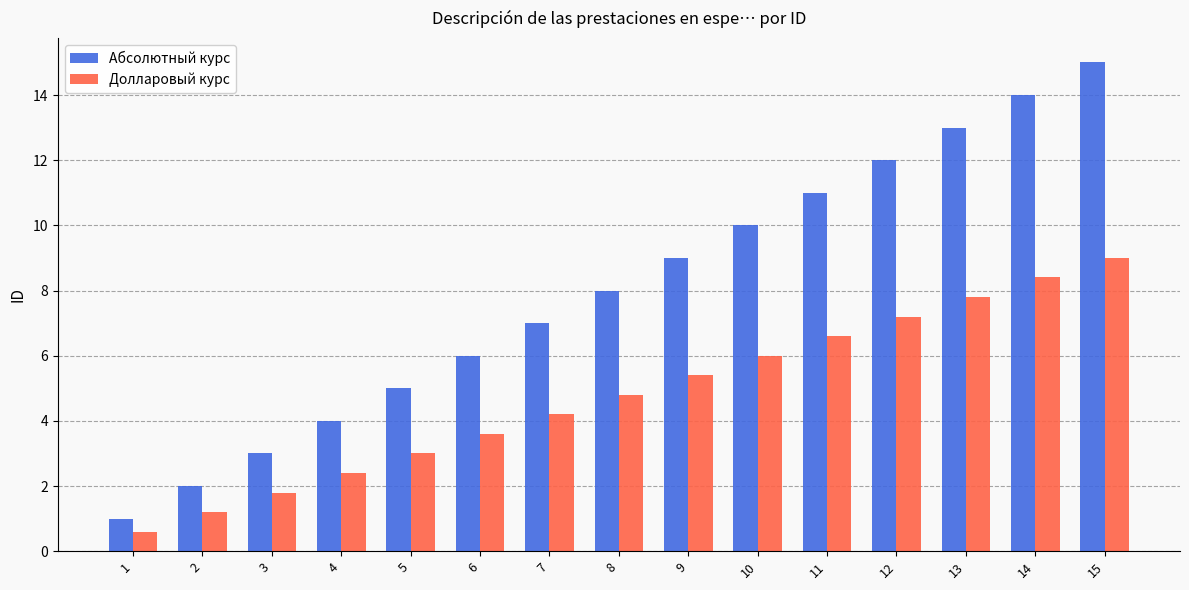

Which label corresponds to the largest value in the chart?

15